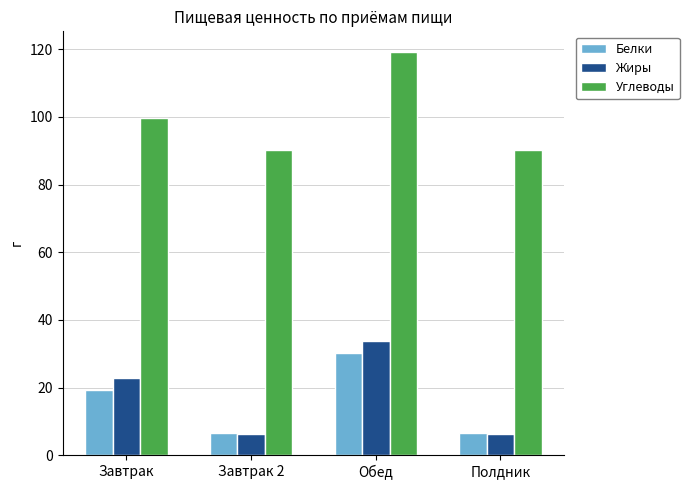

At which category is the sum across all series the highest?

Обед